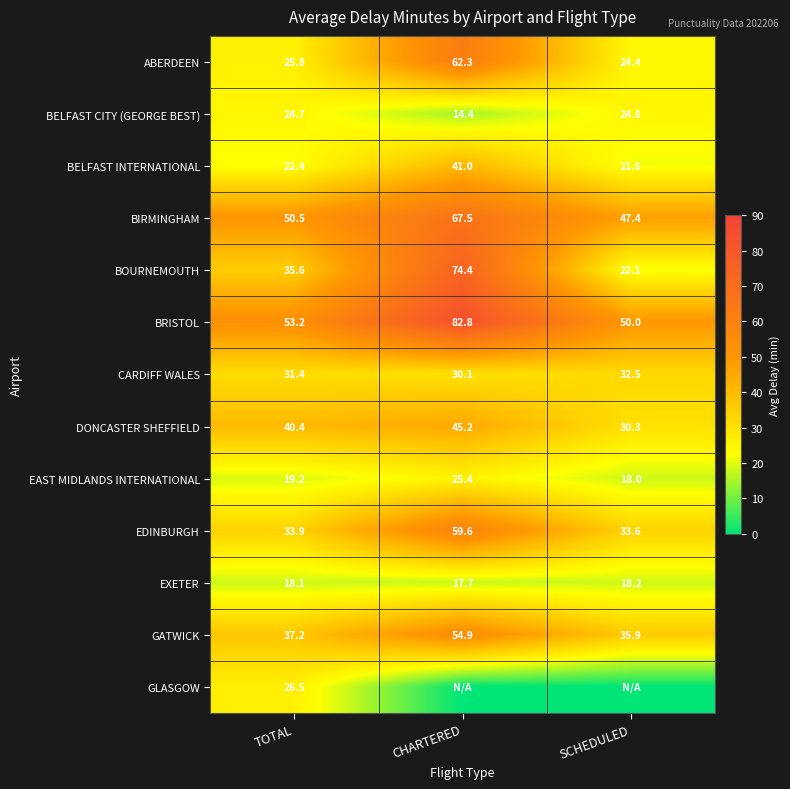

Is it true that EAST MIDLANDS INTERNATIONAL equals 4.7 at TOTAL?

False